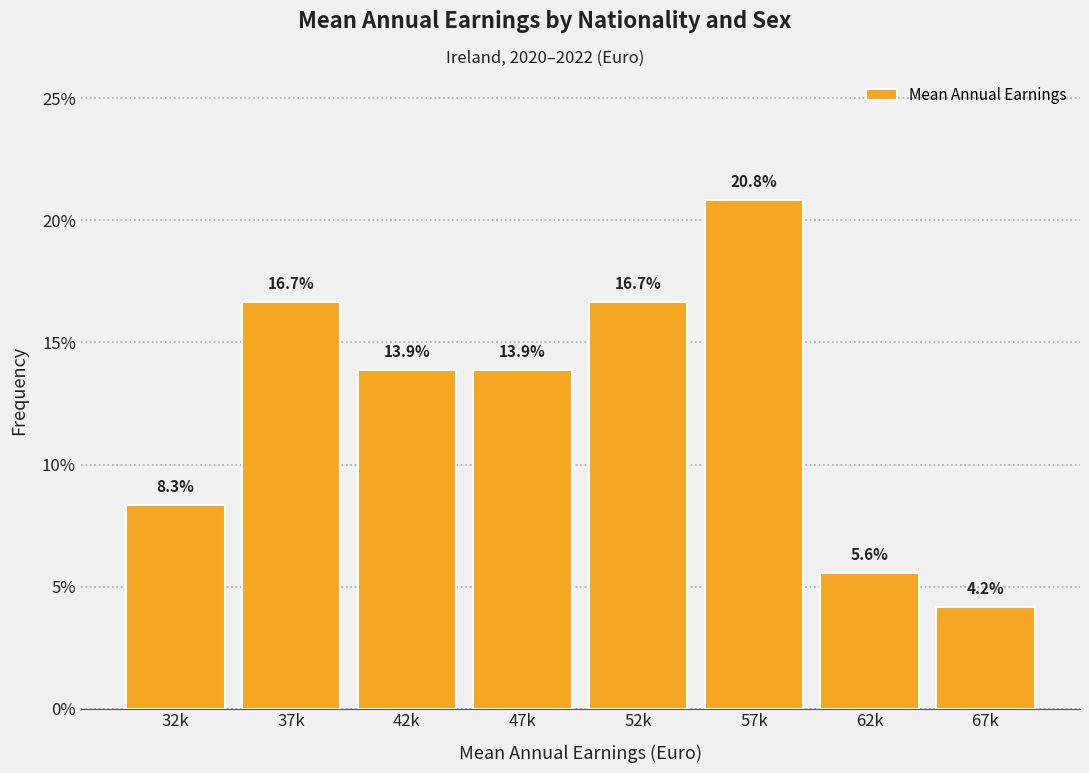

Reading right to left, transcribe all the data shown in this chart.

4.2	5.6	20.8	16.7	13.9	13.9	16.7	8.3